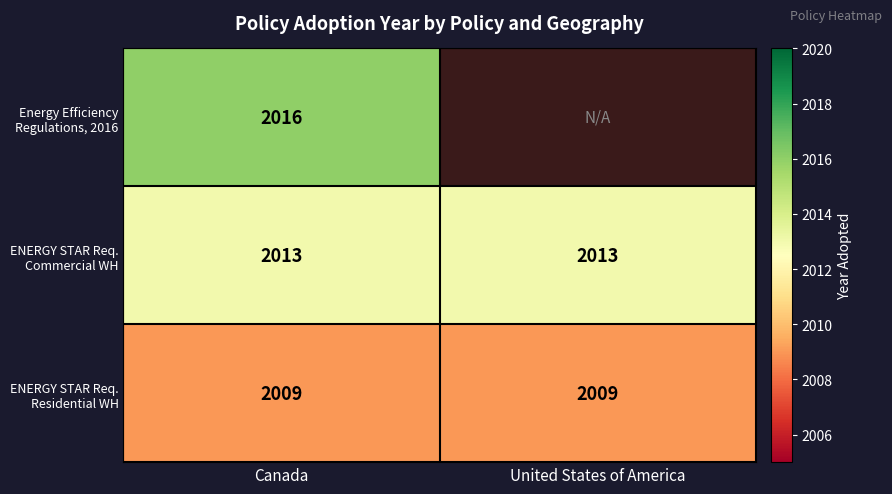

What is the highest value of the ENERGY STAR Req. Commercial WH series?

2013